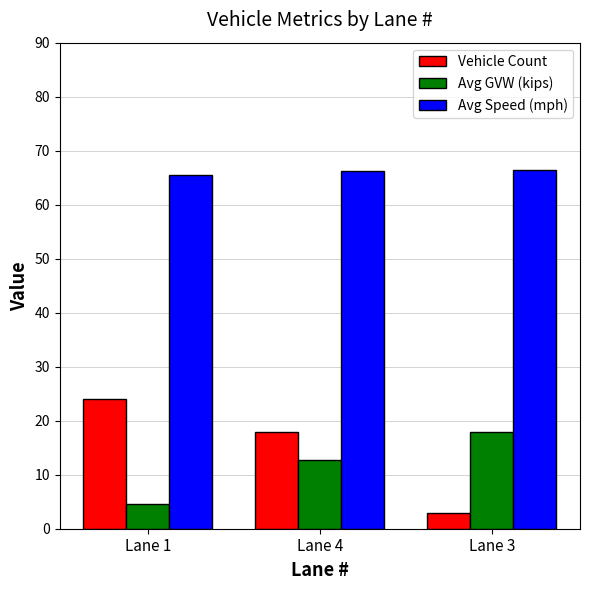

At how many categories does at least one series exceed 38?

3